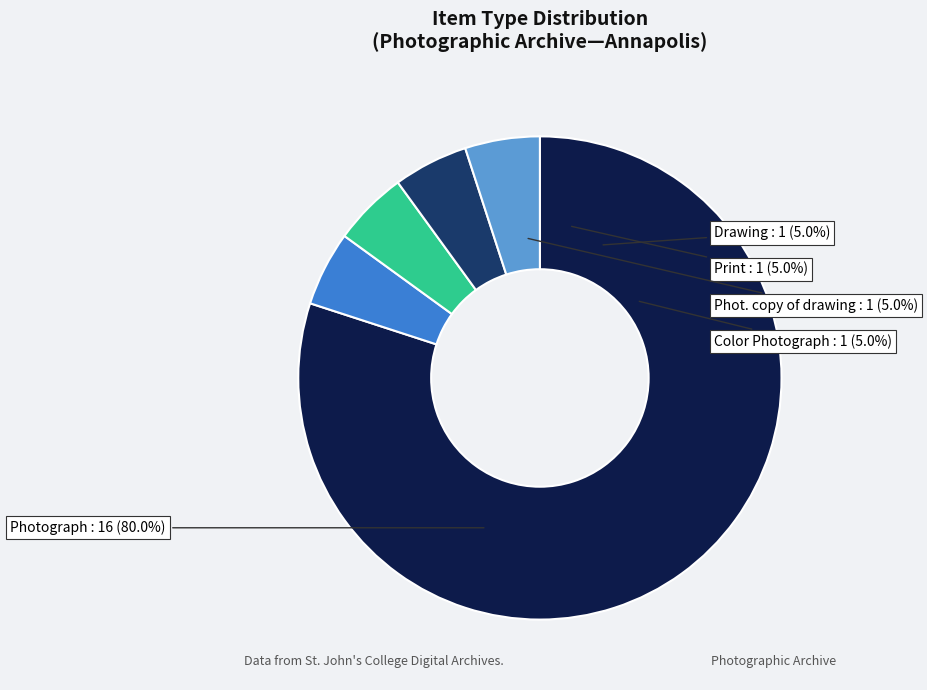

Does any single category account for the majority?

Yes